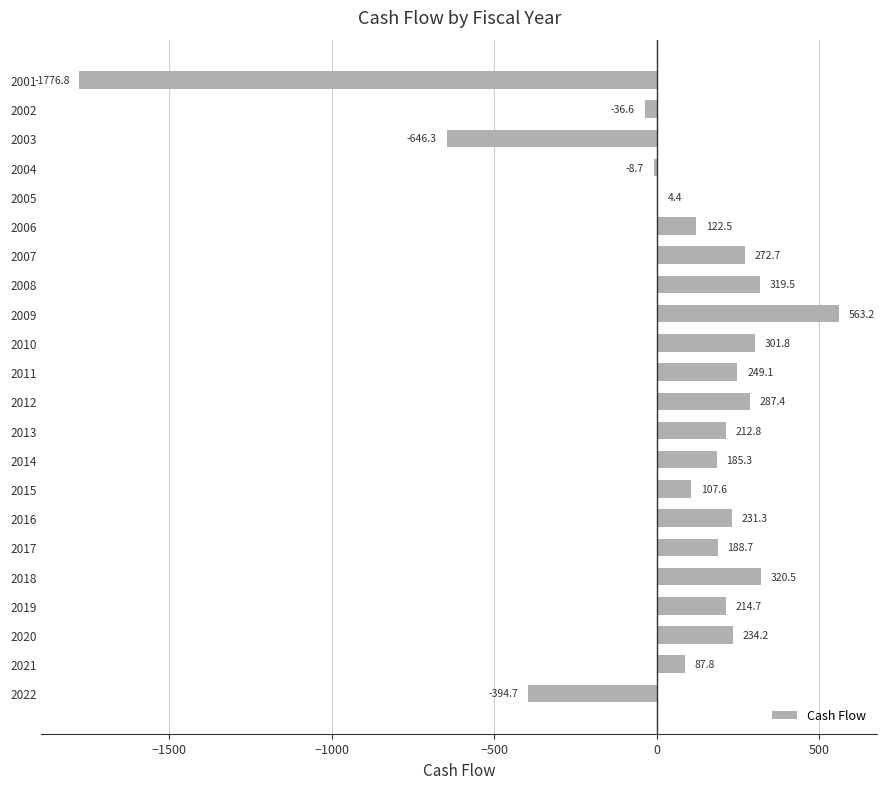

Count the number of values greater than 212.

11